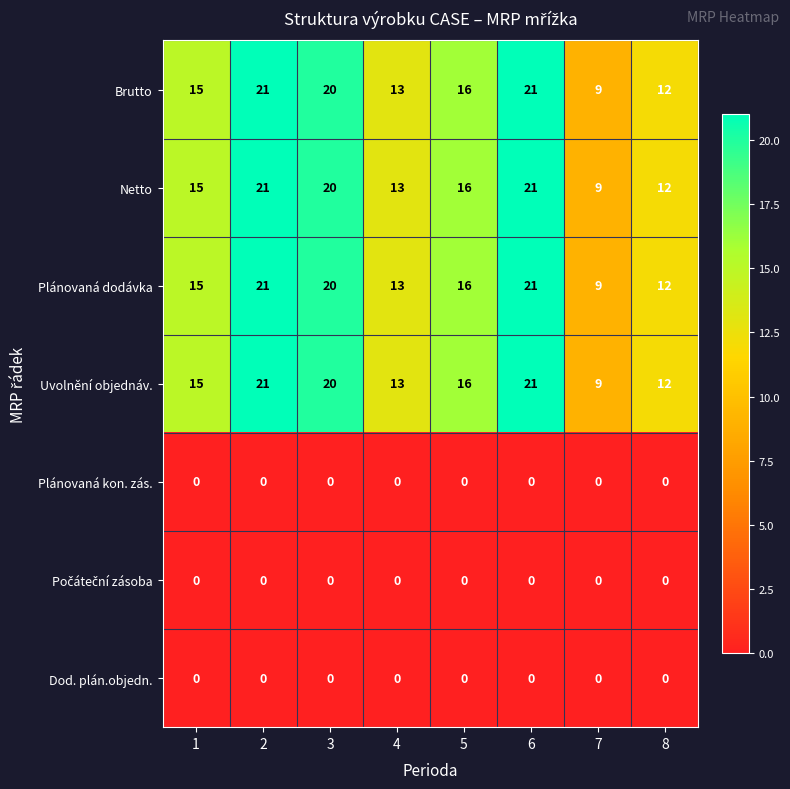

The value of Dod. plán.objedn. at 3 is 0. True or false?

True